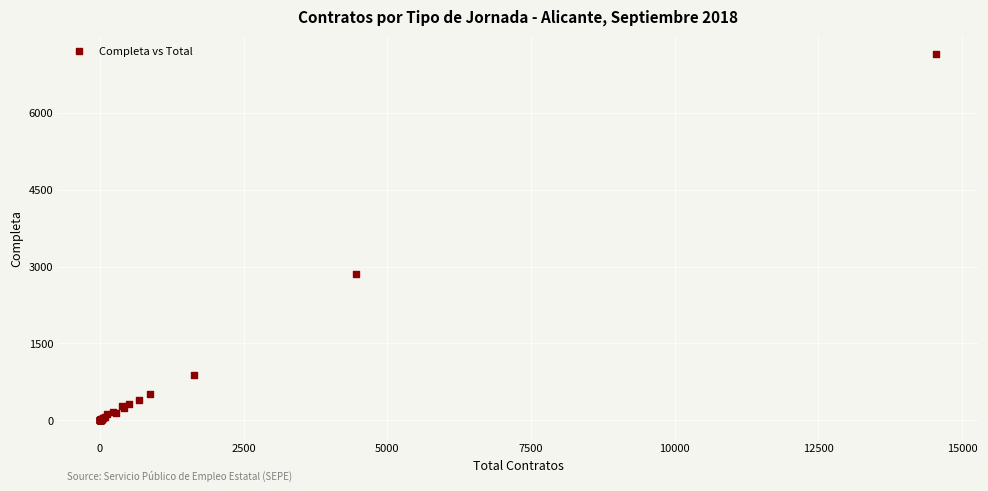

What Y value in the scatter plot is closest to 3568?

2852